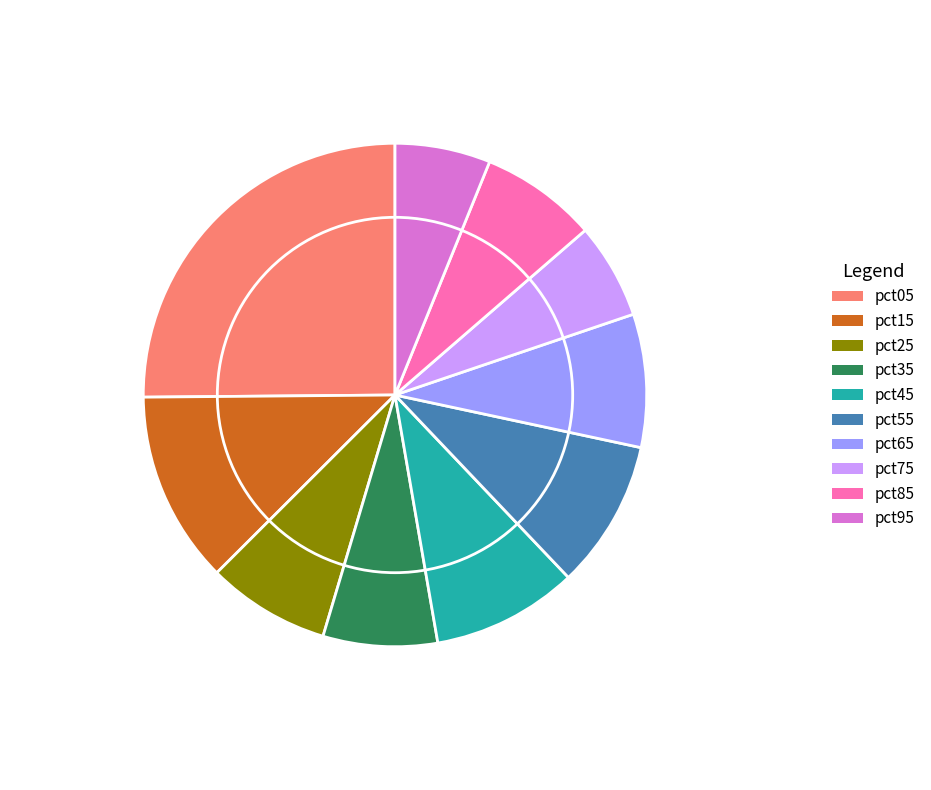

The pct75 slice represents 1% of the pie. True or false?

False